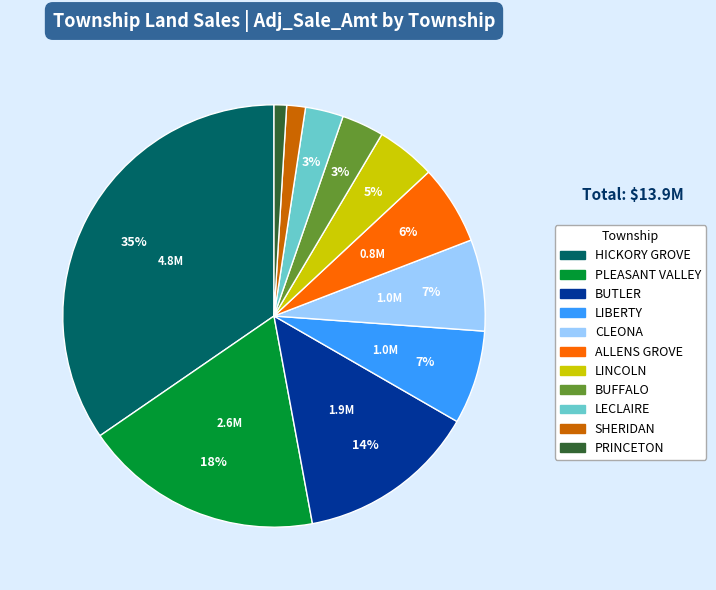

To the nearest percent, what is the average slice percentage?

9%